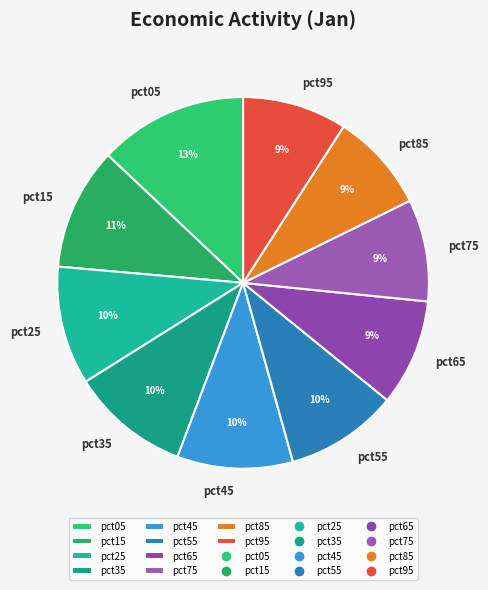

Approximately how many times larger is the value at pct25 compared to pct35?

1.0